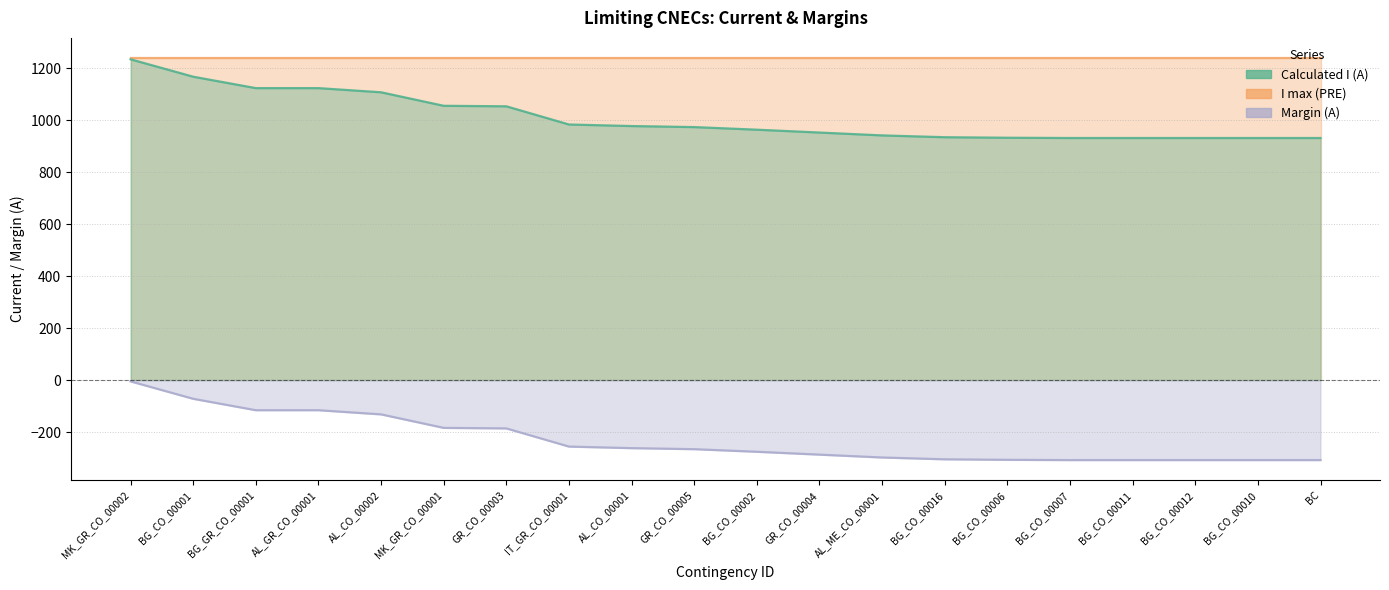

True or false: Margin (A) has more than 1 interior local peaks.

False